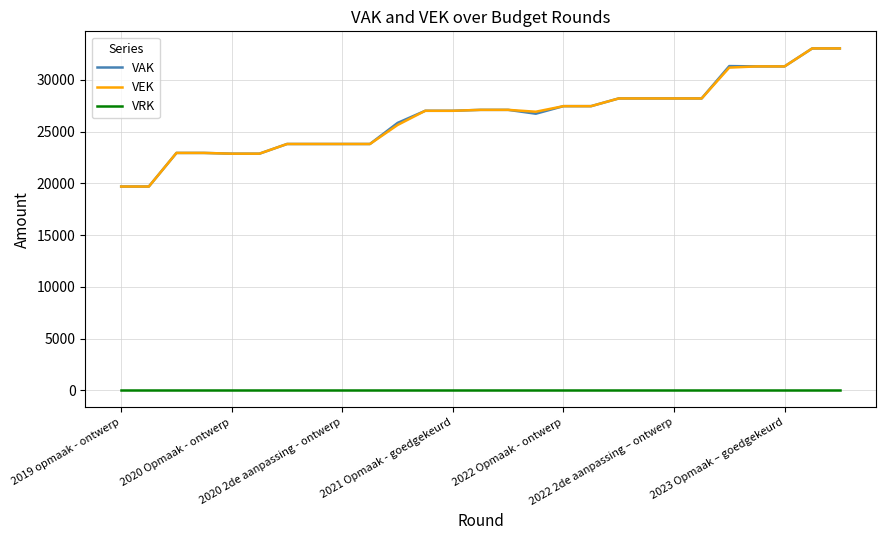

True or false: VRK and VEK intersect in this chart.

False